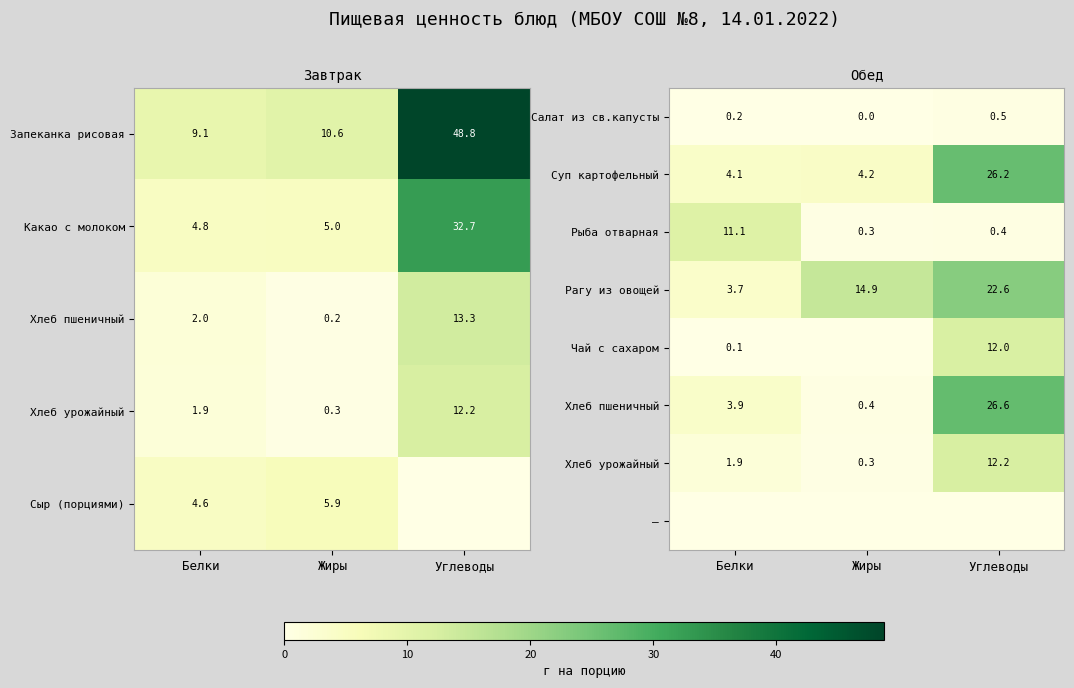

Count the number of data series in this chart.

8